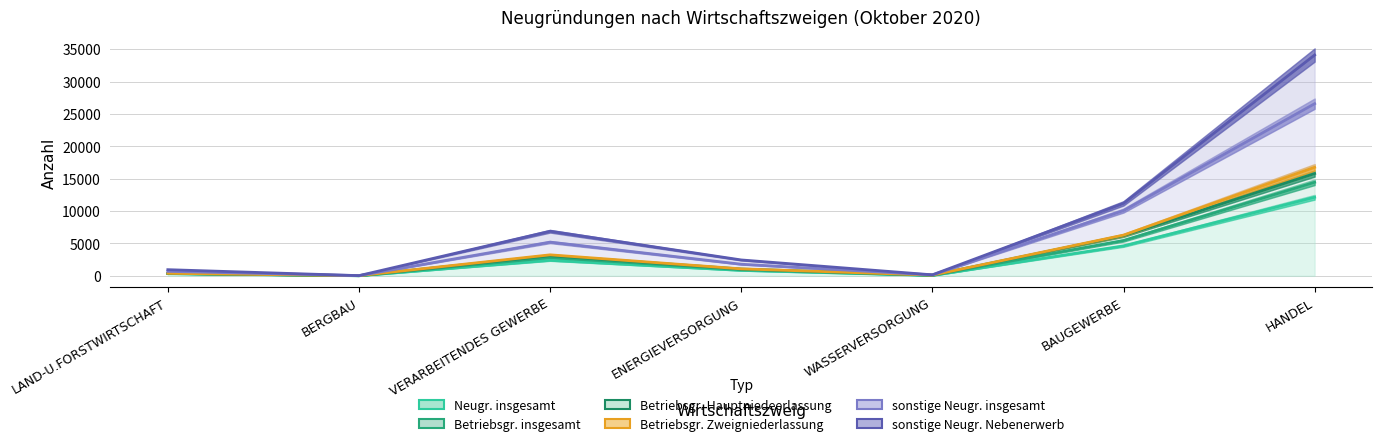

At which category is the sum across all series the highest?

HANDEL